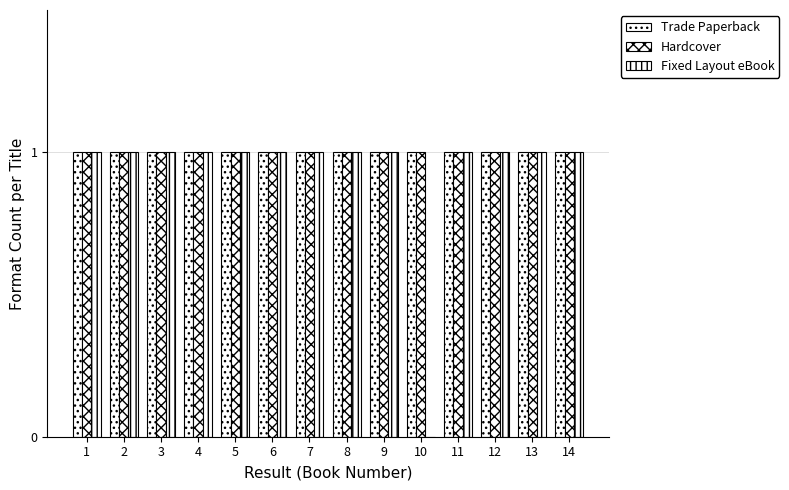

How many series are shown in this chart?

3